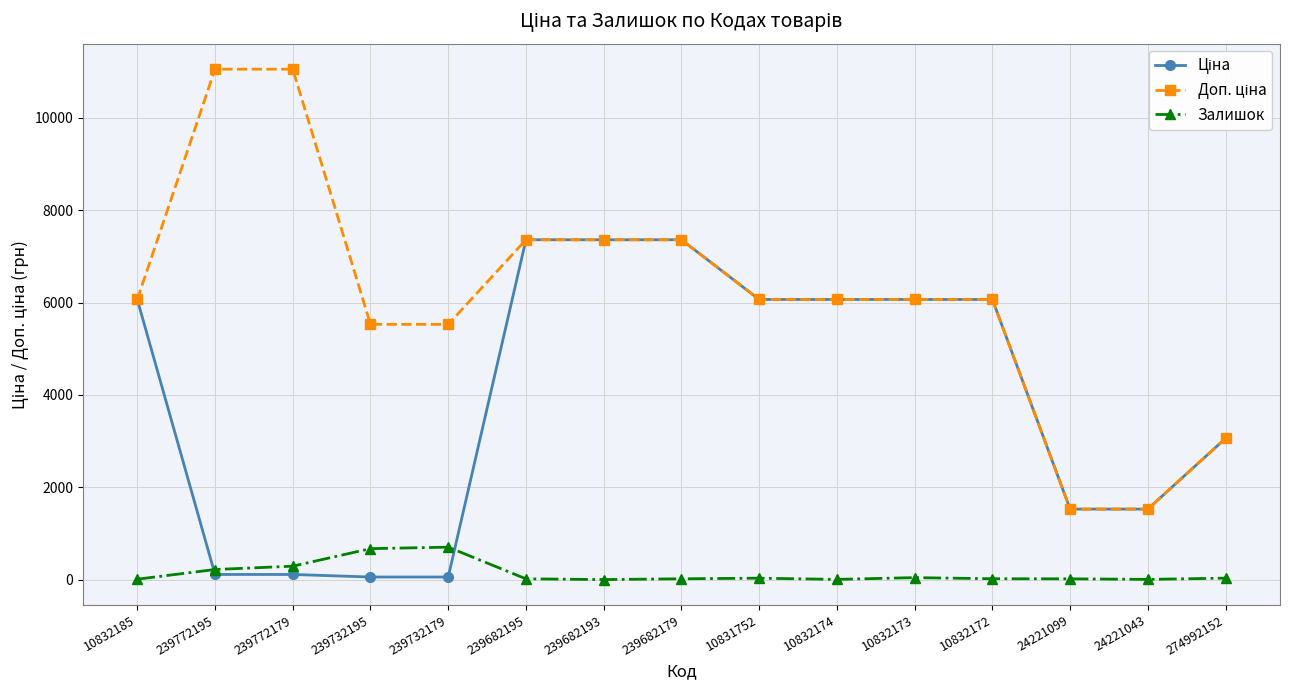

True or false: Залишок has a value of 702.0 at 239732179.

True